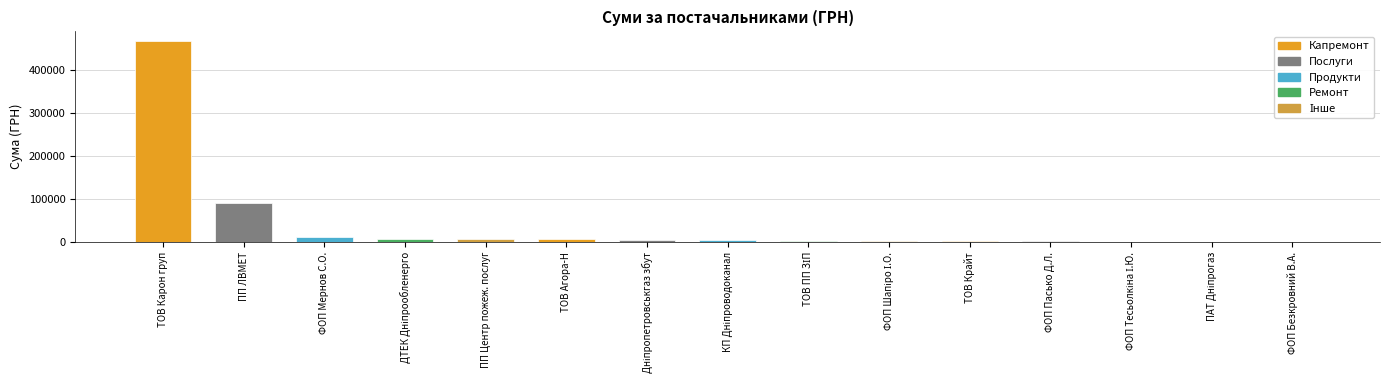

How many categories are shown in the chart?

15